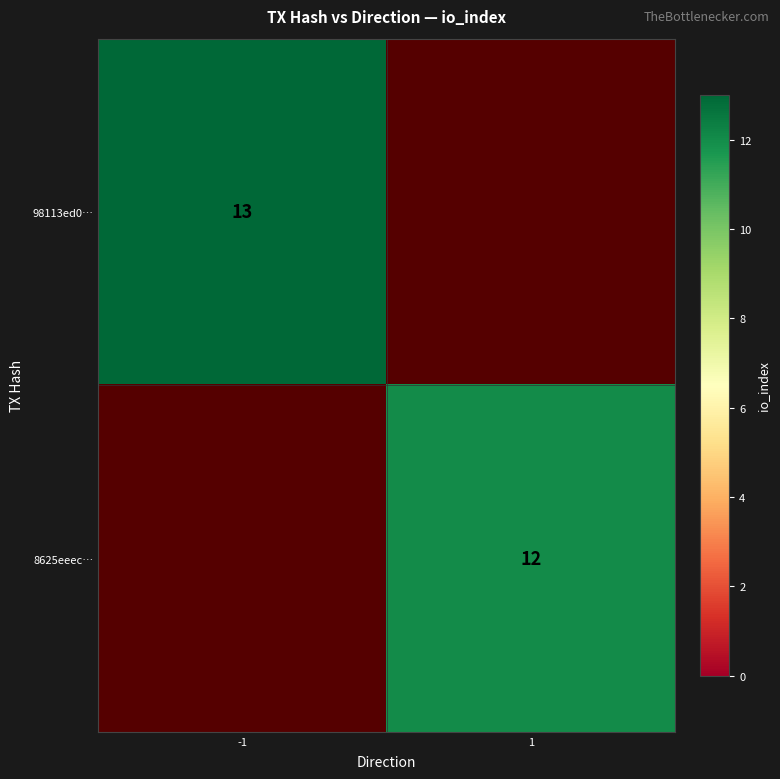

The 98113ed0… series shows 17 at -1. True or false?

False